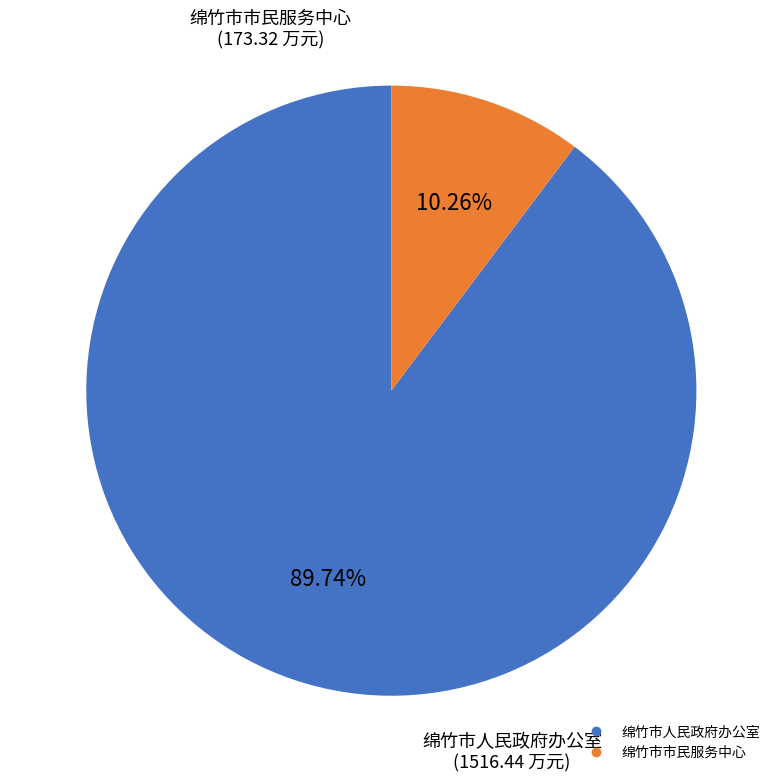

To the nearest percent, what is the difference between the 绵竹市市民服务中心 and 绵竹市人民政府办公室 slice percentages?

79%